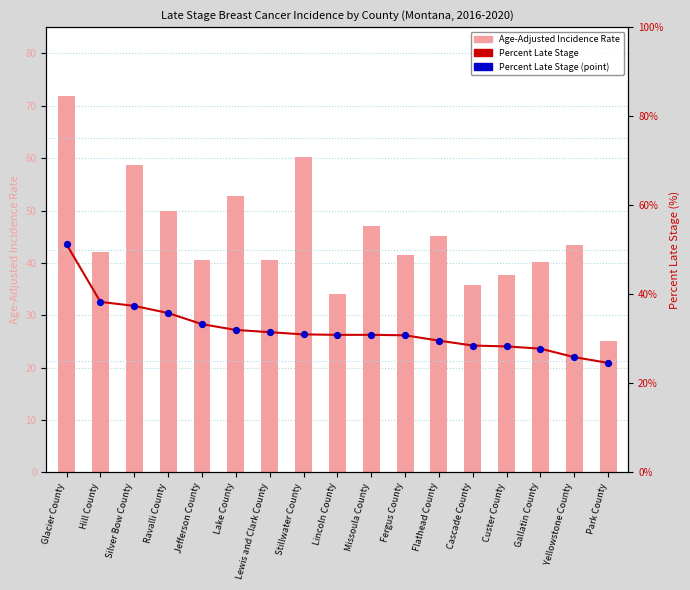

Which series has the largest total across all categories?

Age-Adjusted Incidence Rate